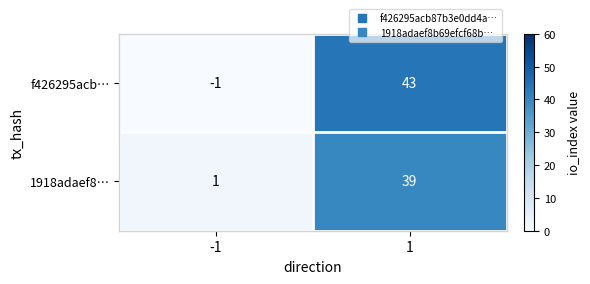

At which category is the sum across all series the highest?

1